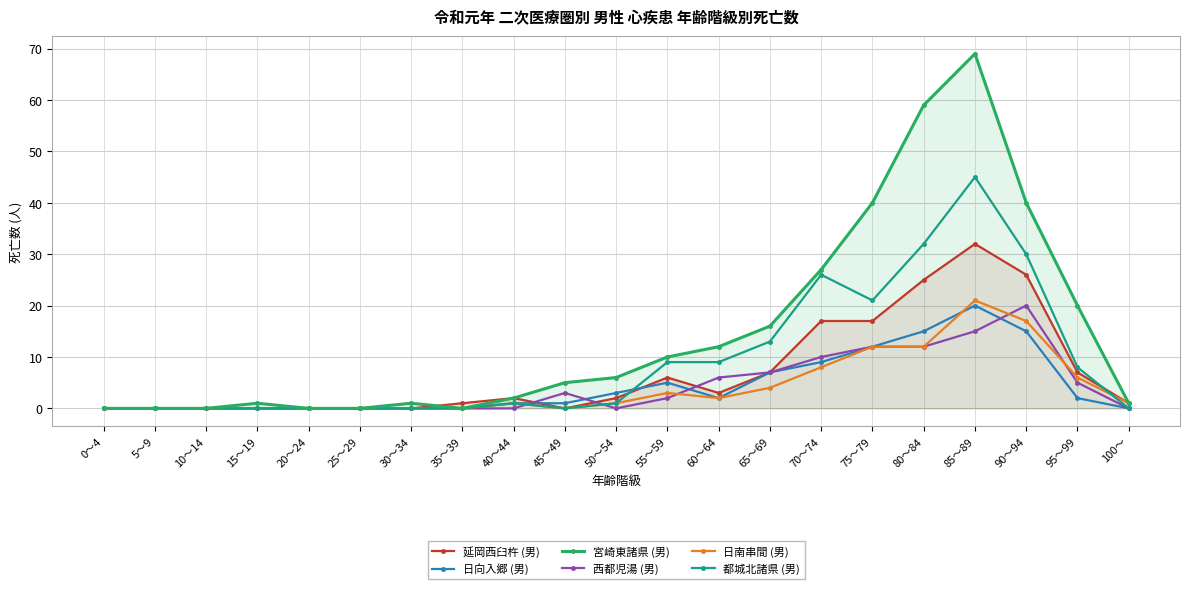

The 宮崎東諸県 (男) series shows 1 at 100～. True or false?

True